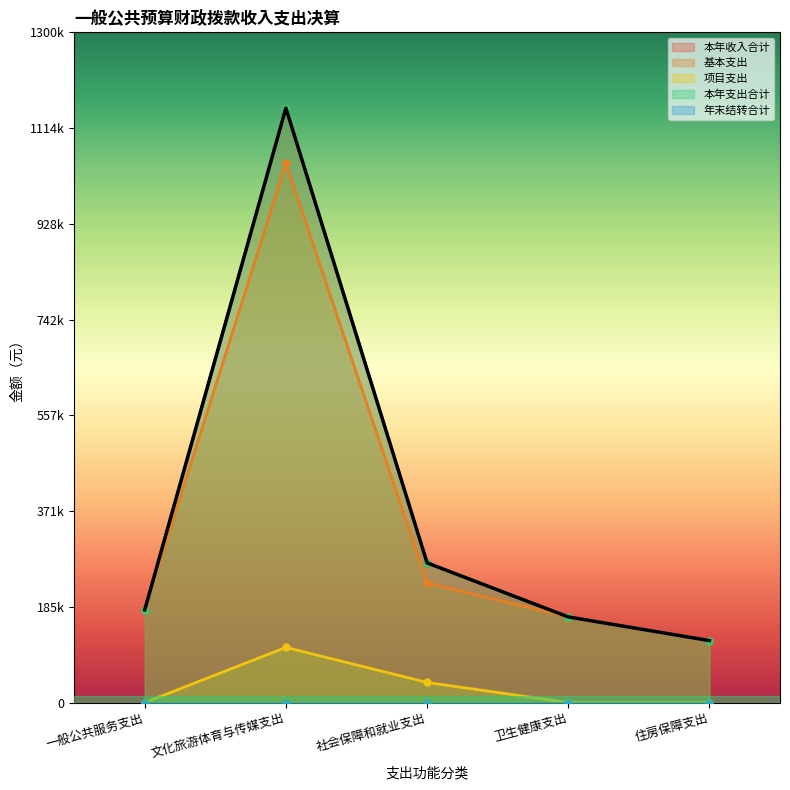

At which category does 本年收入合计 reach its first local peak?

文化旅游体育与传媒支出